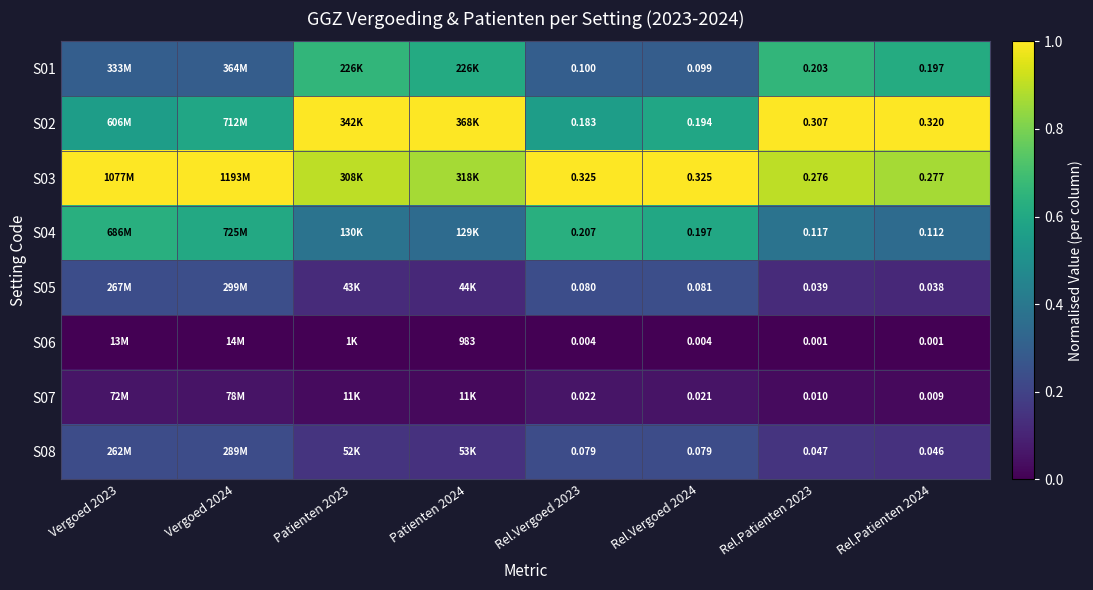

What is the difference between the maximum and second lowest values in the S04 series?

0.3